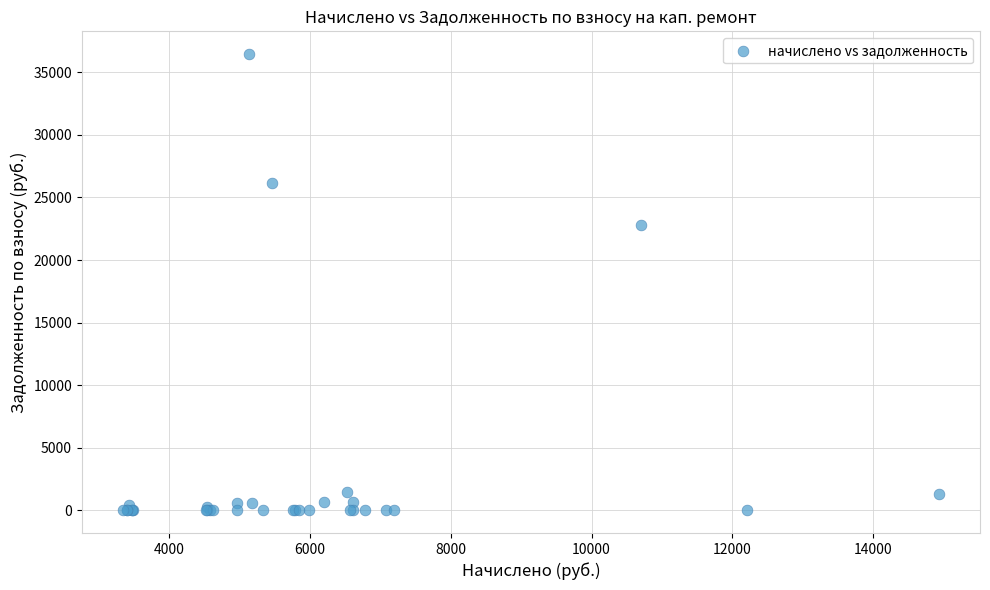

What Y value in the scatter plot is closest to 18230?

22788.9